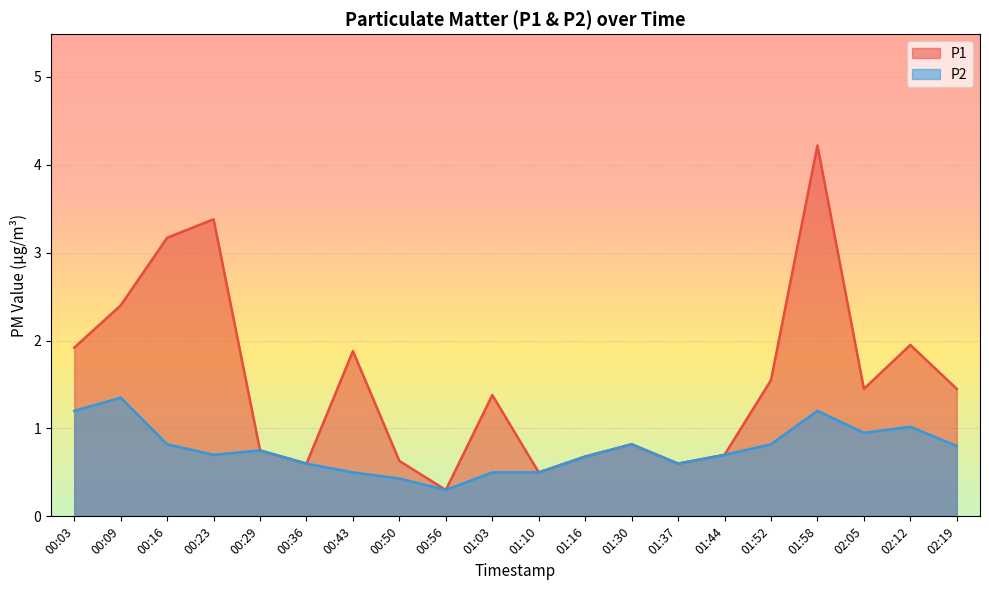

How many series are shown in this chart?

2